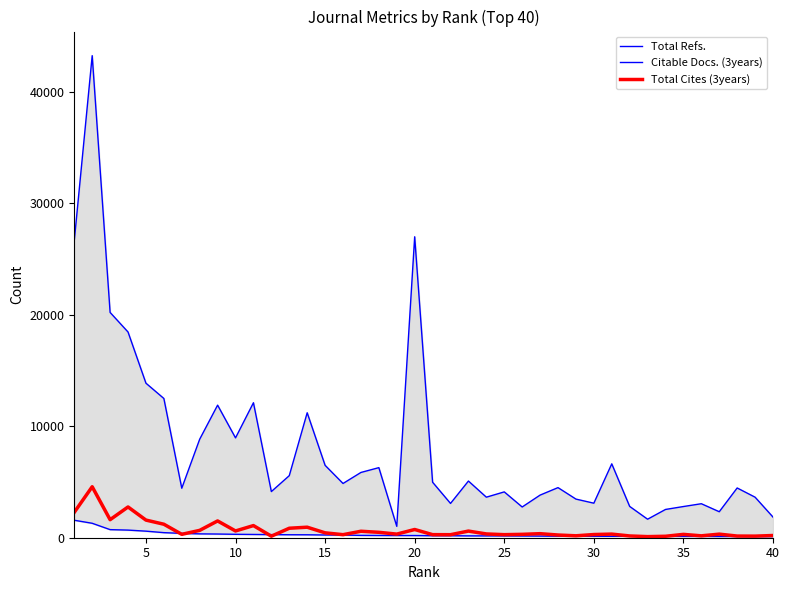

True or false: Citable Docs. (3years) has a value of 293 at 10.

True